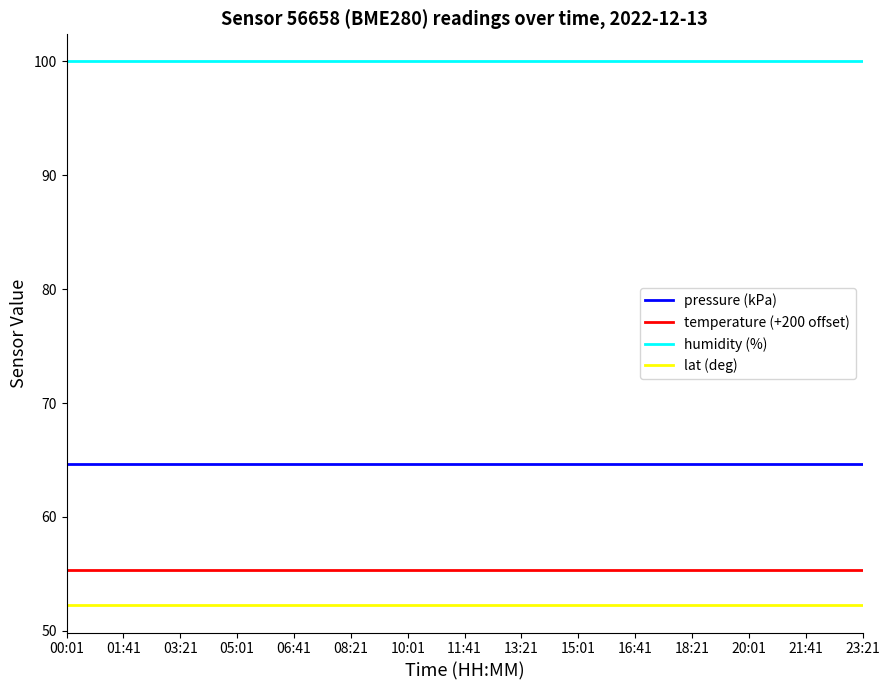

What is the difference between the highest and lowest values at 03:21?

47.8